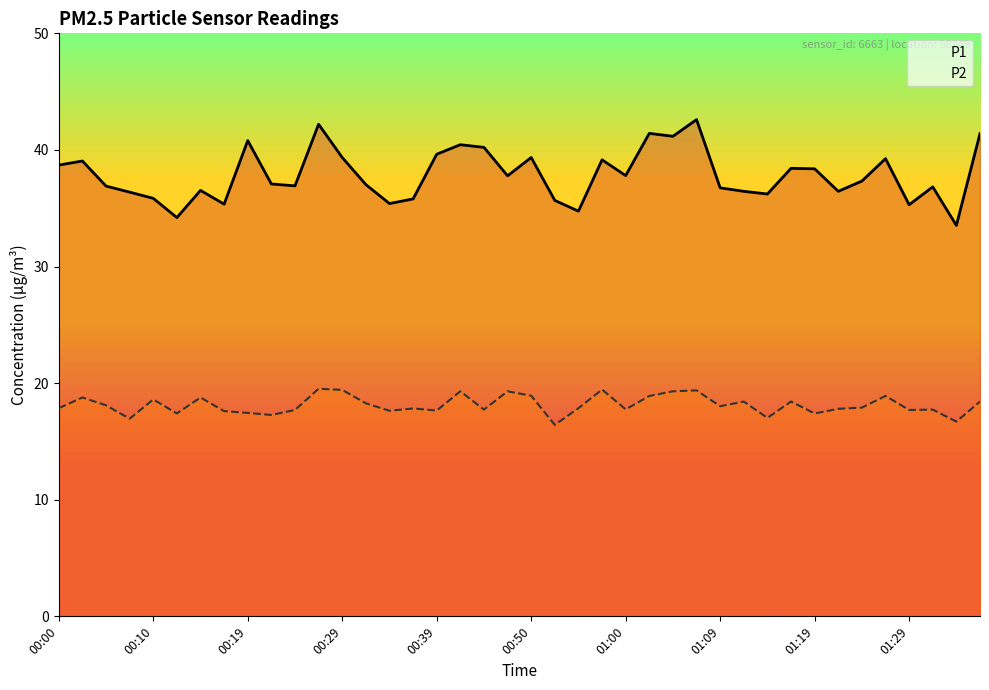

What is the sum of all P2 values?

725.5